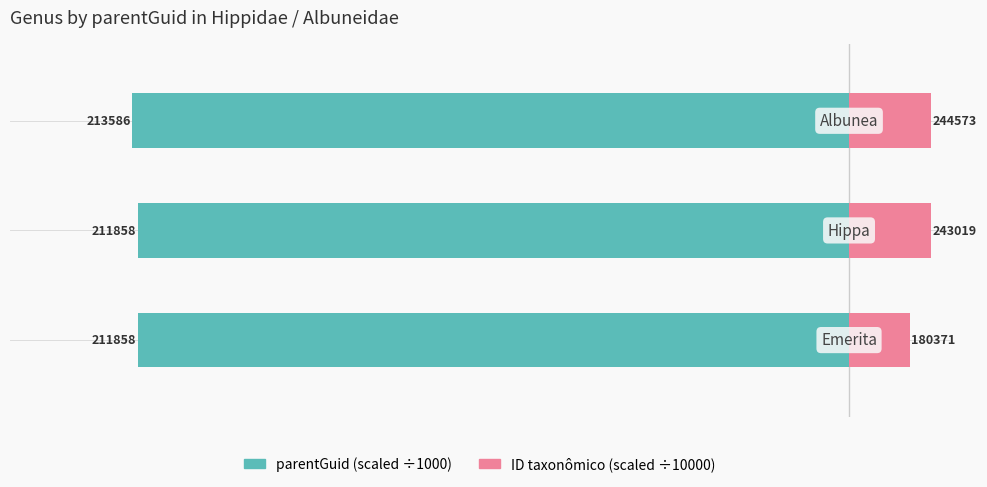

List the series in order of their overall mean, highest first.

ID taxonômico (scaled ÷10000), parentGuid (scaled ÷1000)